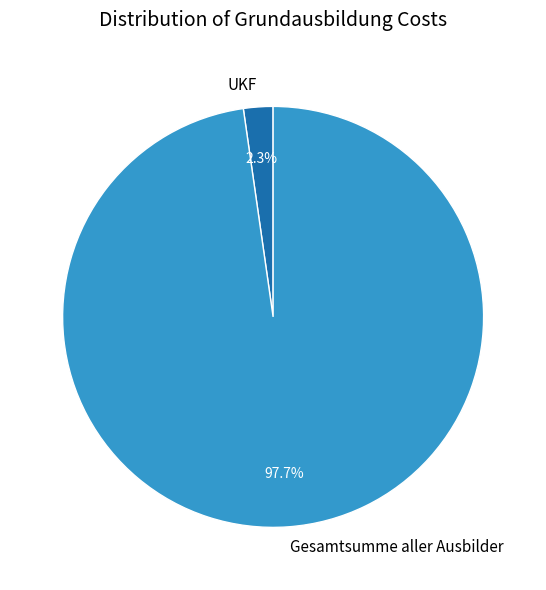

Rank the categories by value from highest to lowest.

Gesamtsumme aller Ausbilder, UKF